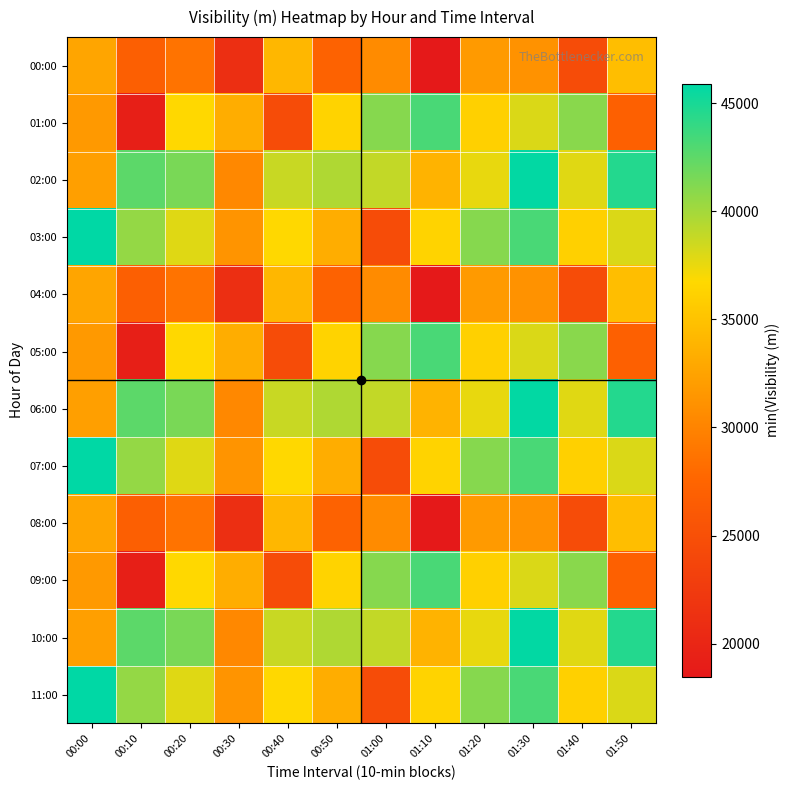

Rank the series by their maximum value, from lowest to highest.

00:00, 04:00, 08:00, 01:00, 05:00, 09:00, 02:00, 06:00, 10:00, 03:00, 07:00, 11:00